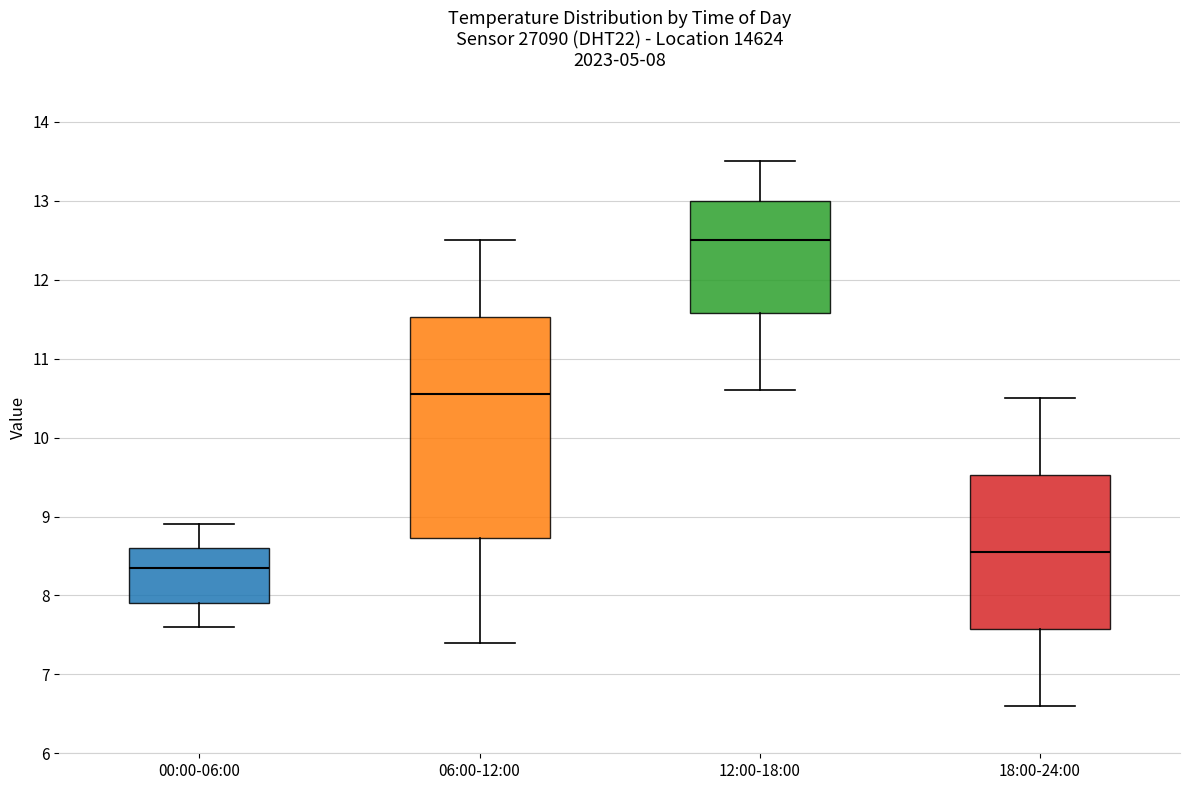

Comparing the boxes themselves (not the whiskers), which one is the tallest?

06:00-12:00